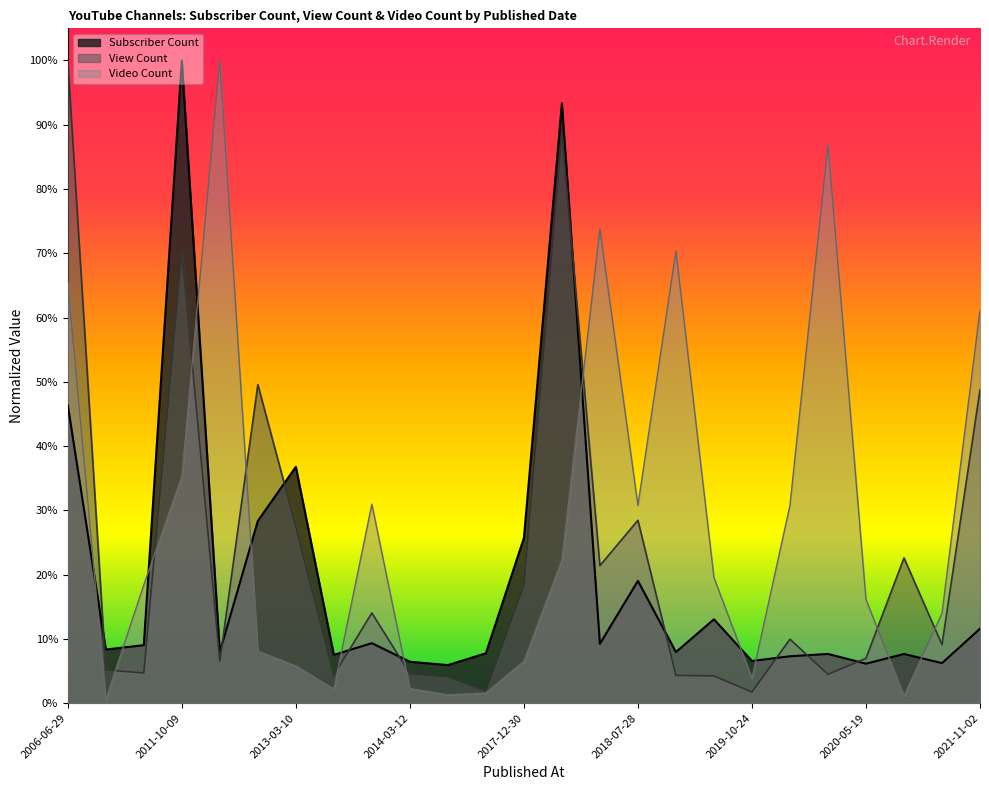

What is the sum of the Video Count values at 2016-04-10 and 2011-11-14?

1.0